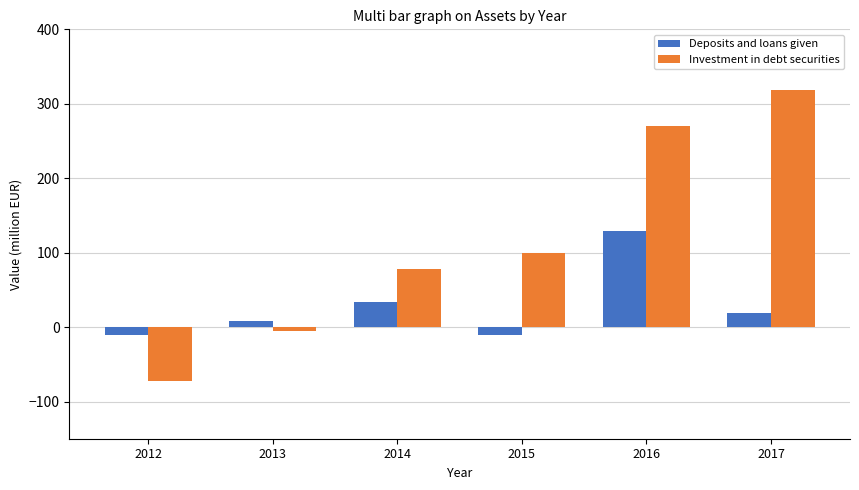

Rank the series by their maximum value, from lowest to highest.

Deposits and loans given, Investment in debt securities